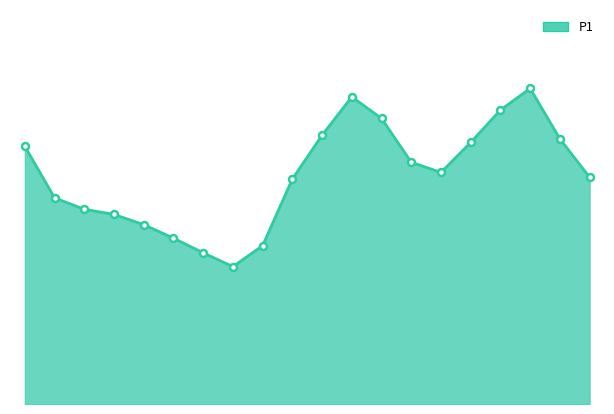

Is this an area chart (filled region under the line)?

Yes